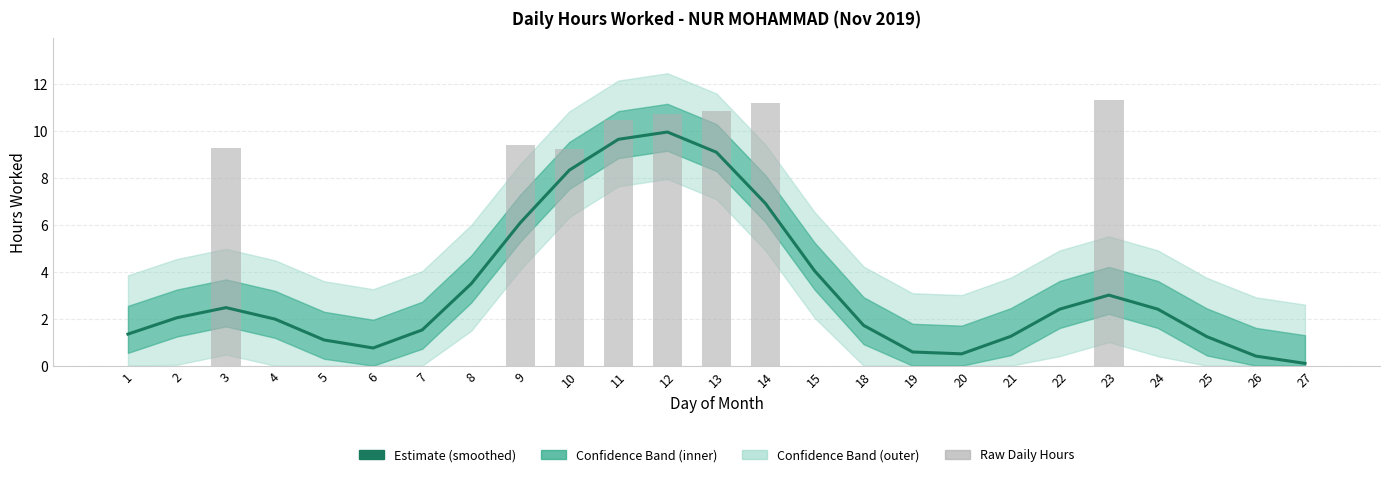

What is the difference between the second highest and minimum values in the Raw Daily Hours series?

11.2